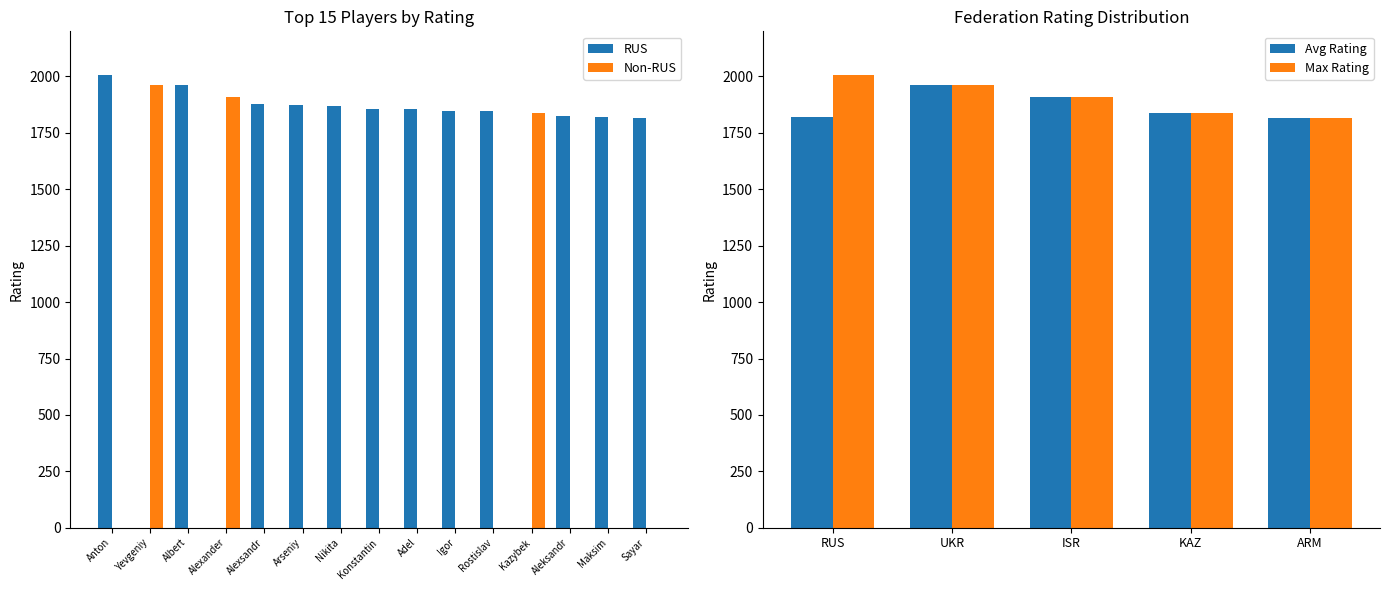

Is it true that Max Rating equals 1816 at ARM?

True